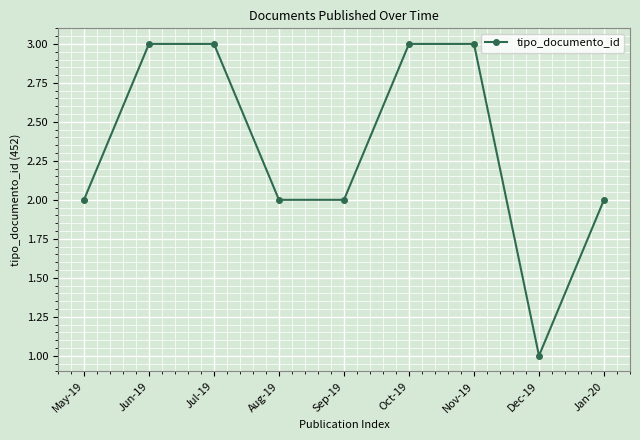

Is this an area chart (filled region under the line)?

No